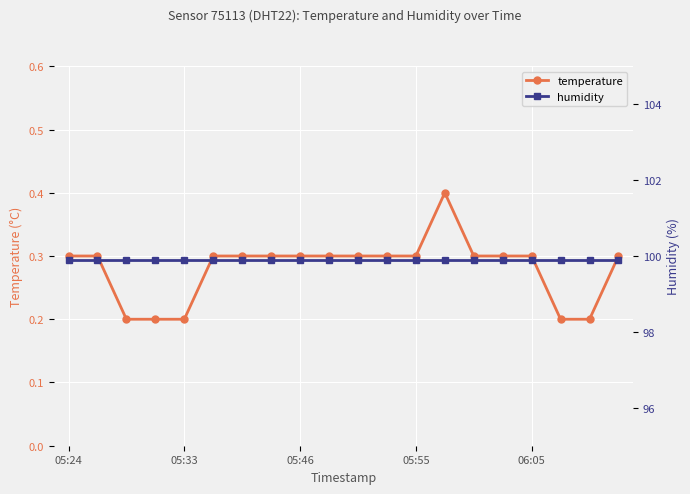

What is the maximum value for temperature?

0.4